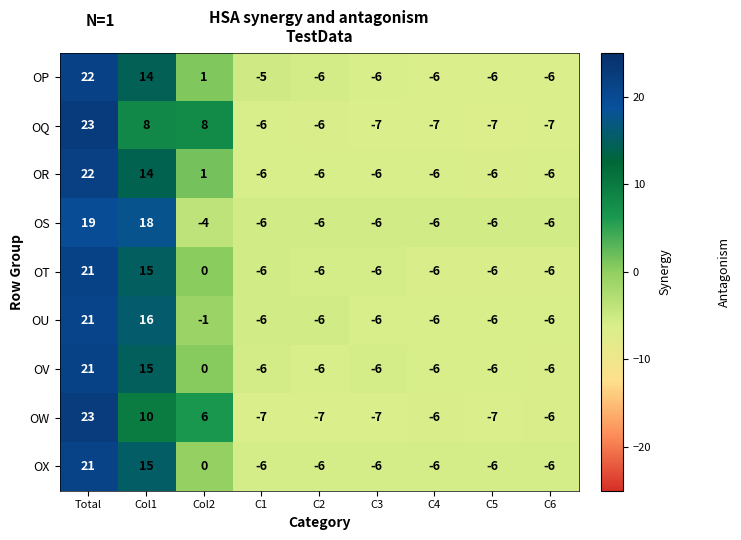

True or false: OX has a value of -6 at C5.

True